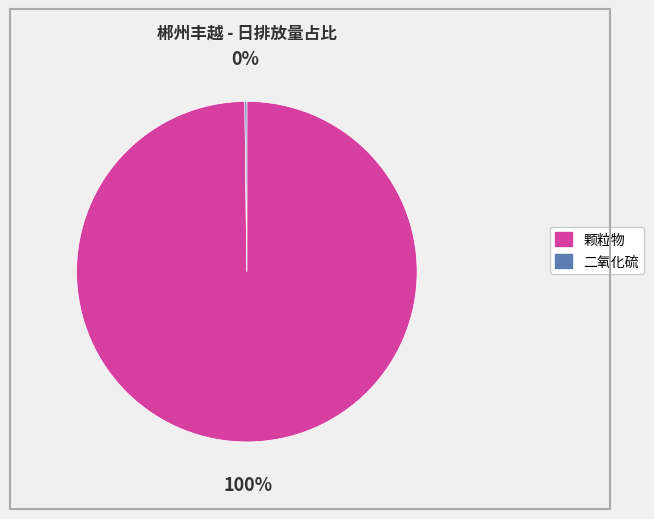

Which category has the biggest portion of the pie?

颗粒物